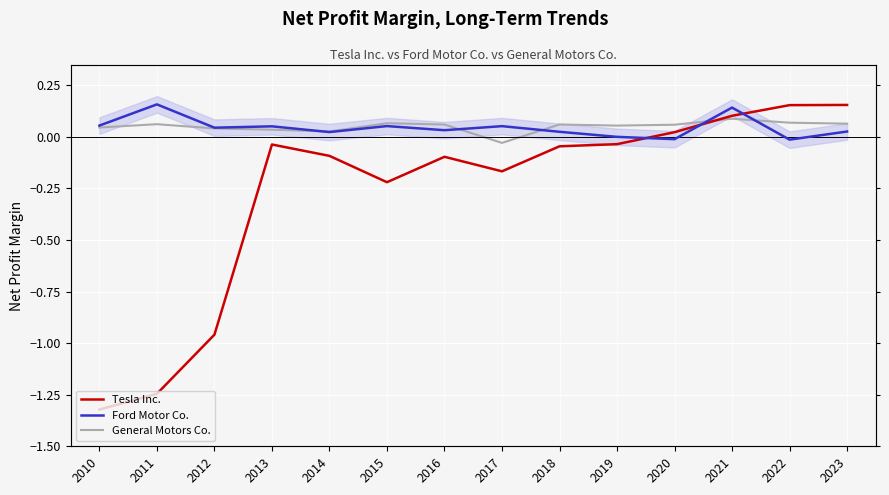

List the labels in order of Tesla Inc. value, largest first.

2023, 2022, 2021, 2020, 2019, 2013, 2018, 2014, 2016, 2017, 2015, 2012, 2011, 2010